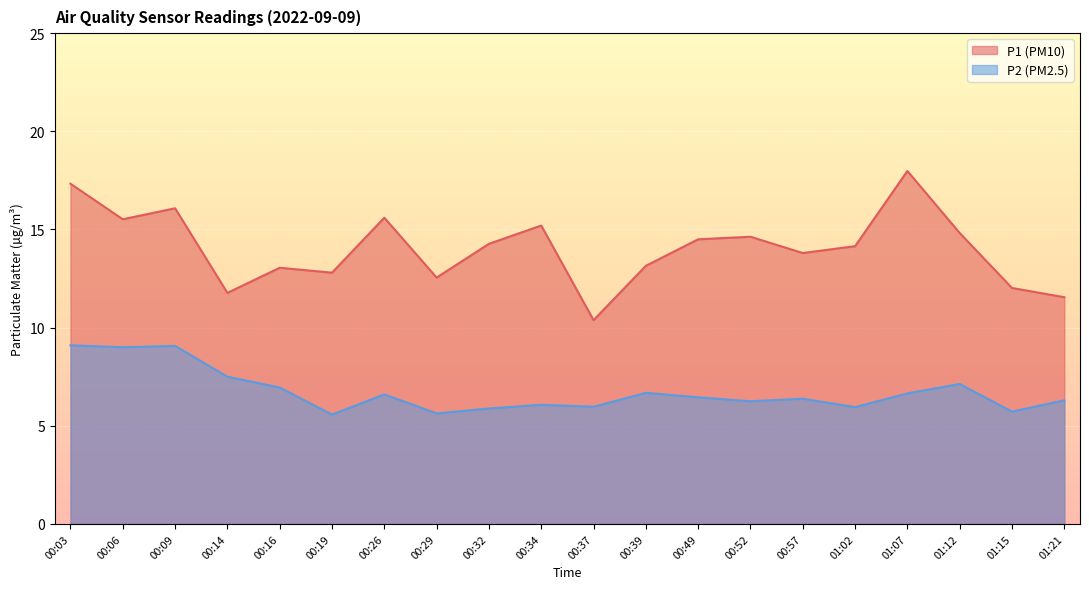

Between 01:07 and 01:15, which is larger?

01:07